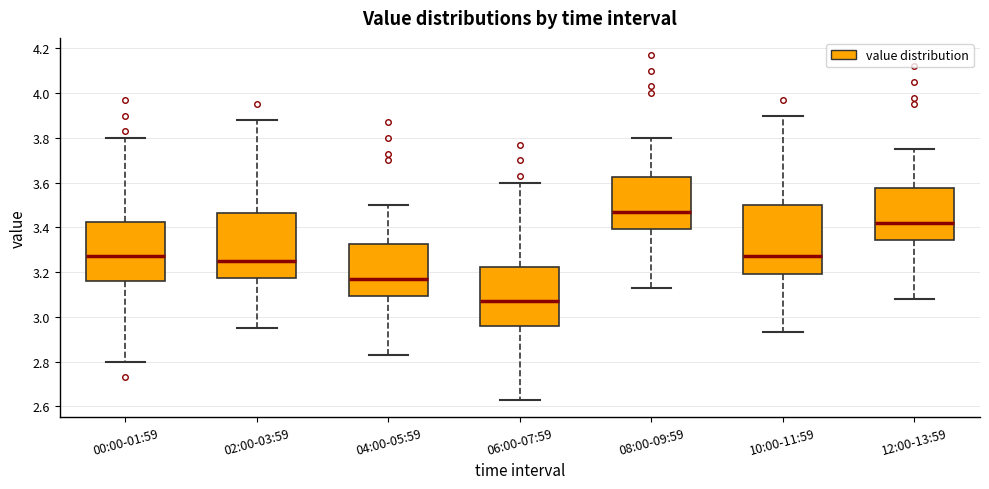

Reading left to right, transcribe this box plot: for each box, give where its median line is, the range the box spans, and where its two whiskers end, as read against the y-axis. The values are not printed on the chart, so give them approximately, as read against the axis.

00:00-01:59: median 3.28, box 3.16 to 3.42, whiskers 2.80 to 3.80
02:00-03:59: median 3.26, box 3.18 to 3.46, whiskers 2.96 to 3.88
04:00-05:59: median 3.18, box 3.10 to 3.32, whiskers 2.84 to 3.50
06:00-07:59: median 3.08, box 2.96 to 3.22, whiskers 2.64 to 3.60
08:00-09:59: median 3.48, box 3.40 to 3.62, whiskers 3.14 to 3.80
10:00-11:59: median 3.28, box 3.20 to 3.50, whiskers 2.94 to 3.90
12:00-13:59: median 3.42, box 3.34 to 3.58, whiskers 3.08 to 3.76